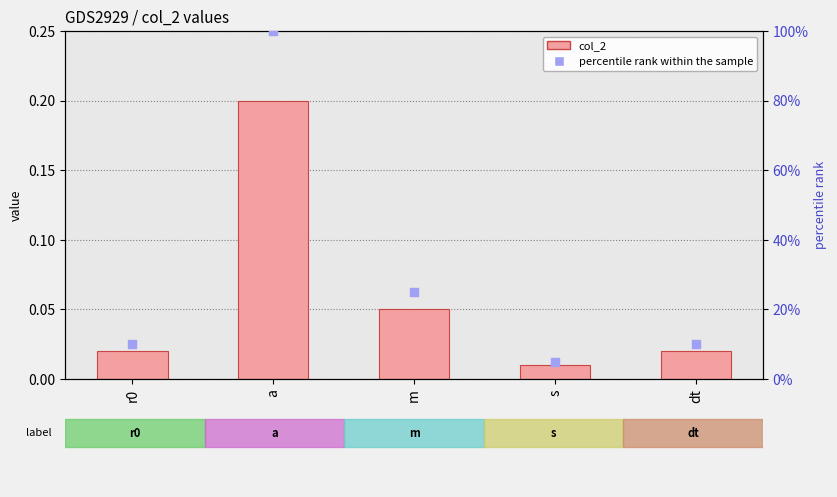

Which series has the widest spread of Y values?

percentile rank within the sample